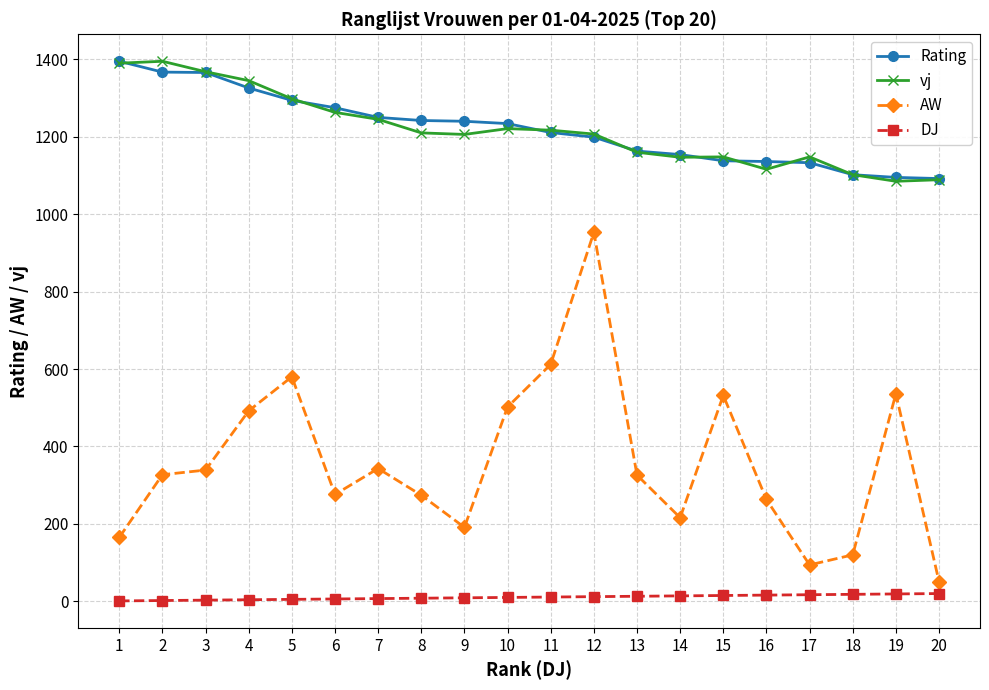

At which category is the sum across all series the highest?

12